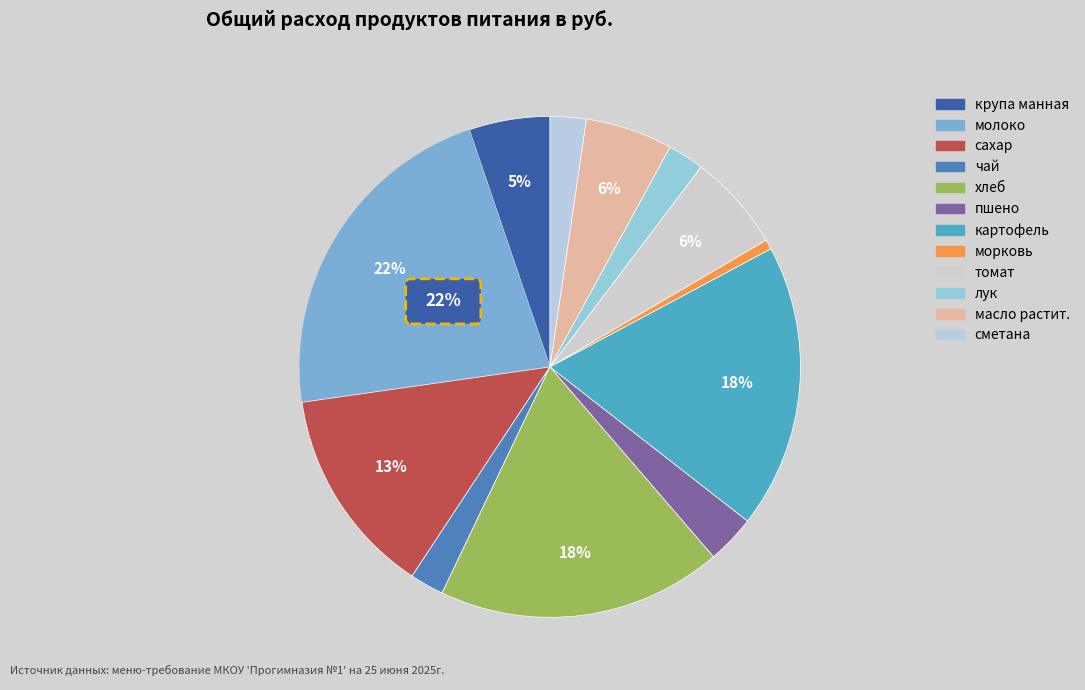

What portion of the pie excludes сметана?

97.7%